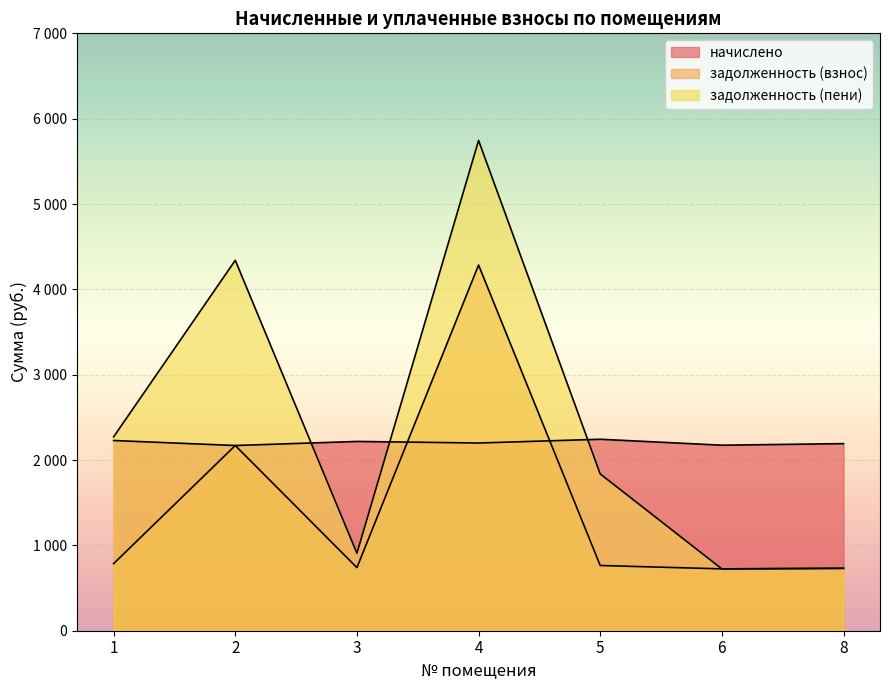

What is the average value of the начислено series?

2203.8